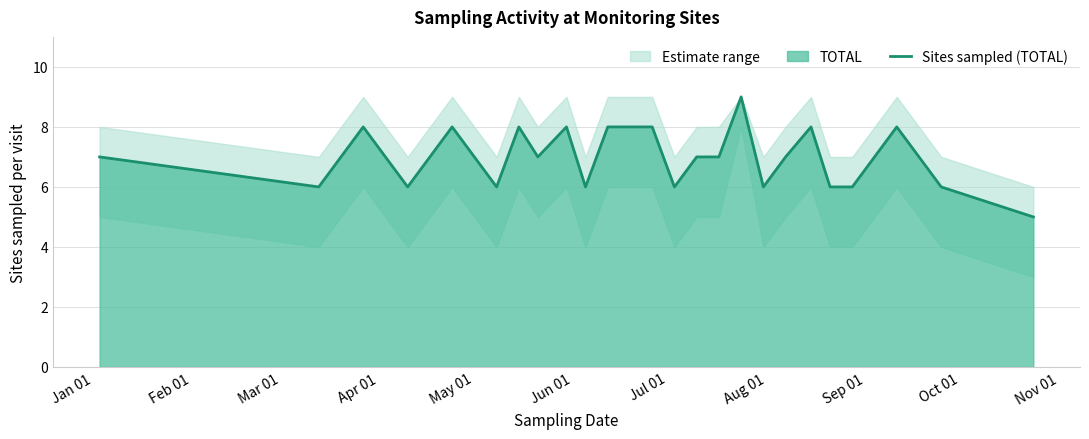

Count the values in the range 6 to 8.

23